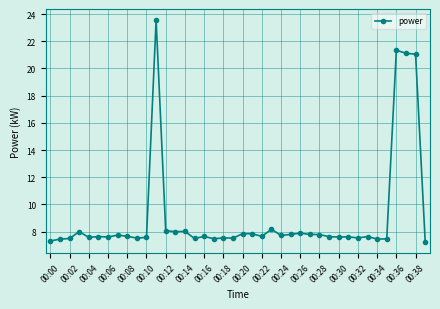

What is the value of the 34th point from the left?

7.6